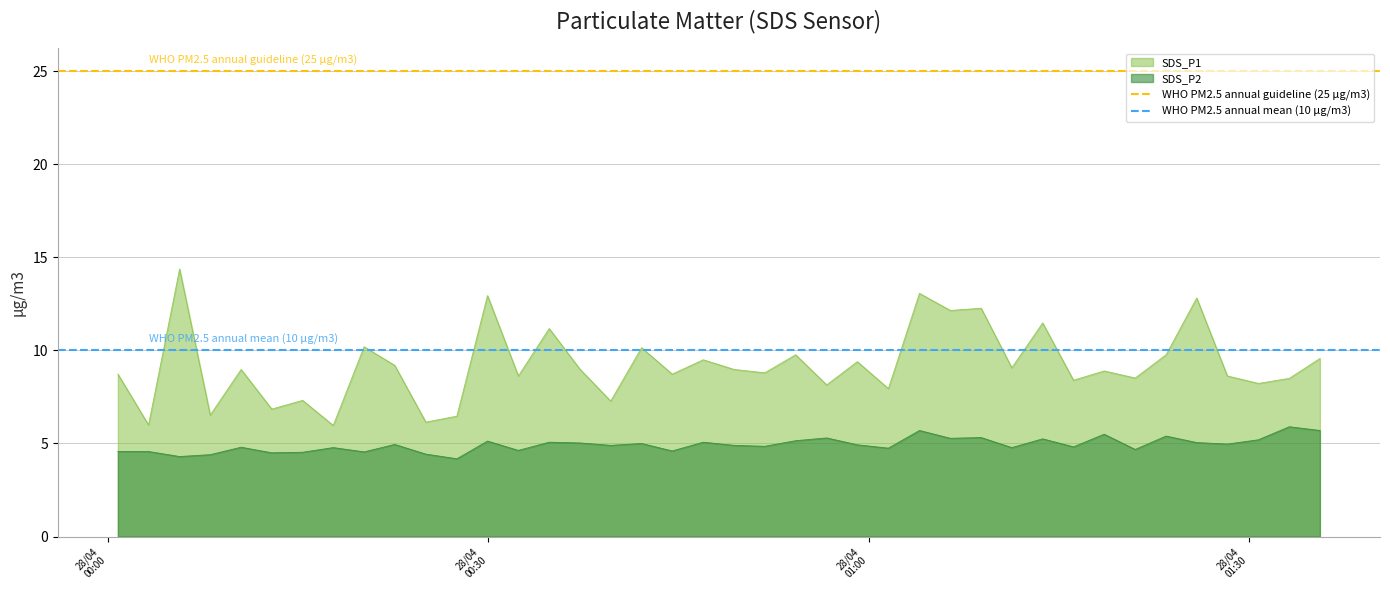

What is the minimum value for SDS_P2?

4.2